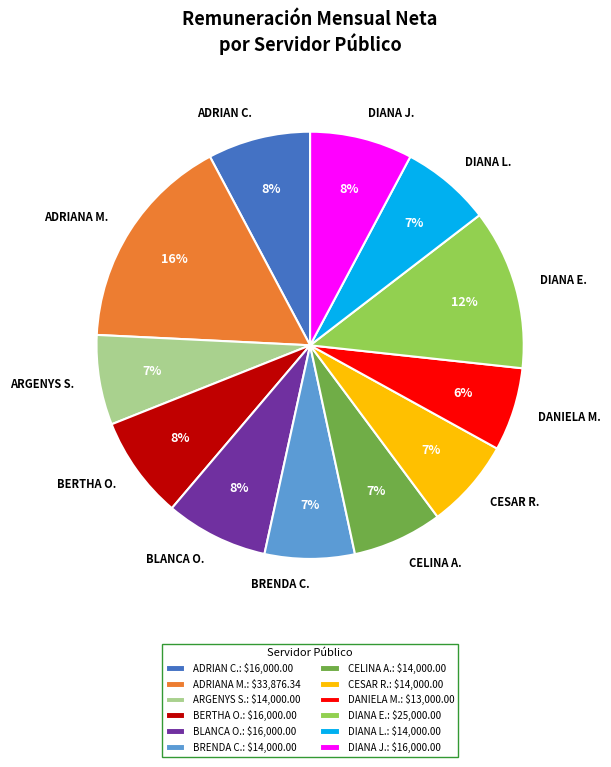

Do DIANA L. and CELINA A. together represent more than half of the pie?

No